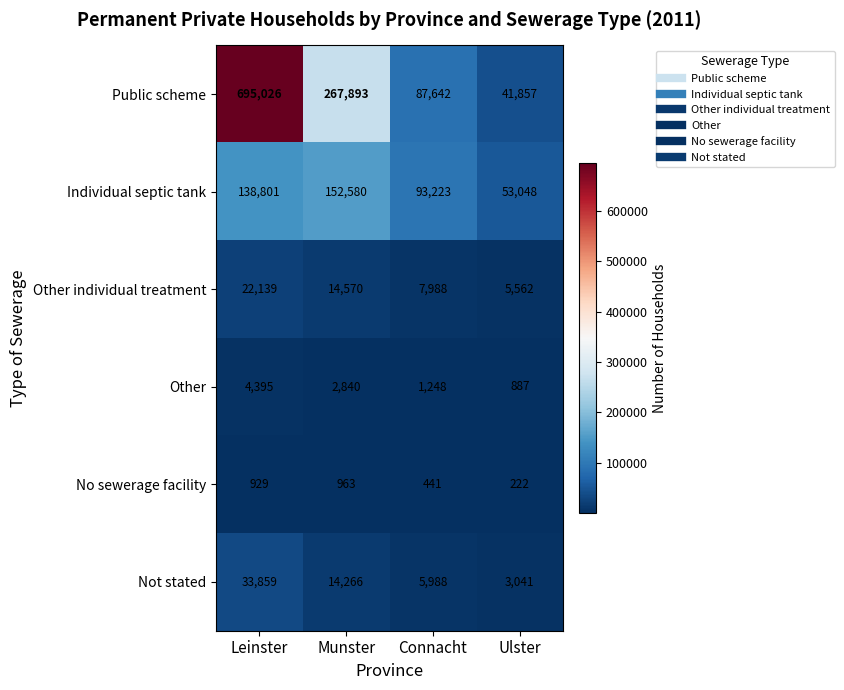

Which series has the widest spread of values?

Public scheme